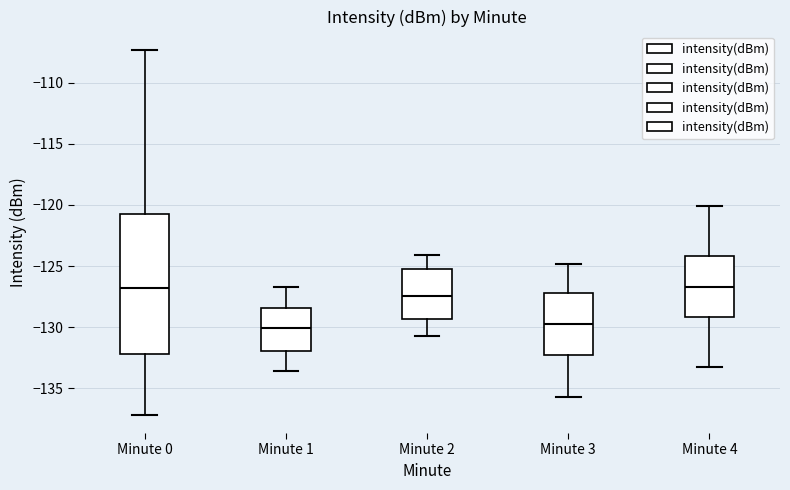

Reading left to right, read every box against the y-axis: the position of its median line, the range the box covers, and the ends of its whiskers. The values are not printed on the chart, so give them approximately, as read against the axis.

Minute 0: median -127.0, box -132.0 to -121.0, whiskers -137.0 to -107.5
Minute 1: median -130.0, box -132.0 to -128.5, whiskers -133.5 to -126.5
Minute 2: median -127.5, box -129.5 to -125.5, whiskers -130.5 to -124.0
Minute 3: median -129.5, box -132.5 to -127.0, whiskers -135.5 to -125.0
Minute 4: median -126.5, box -129.0 to -124.0, whiskers -133.0 to -120.0